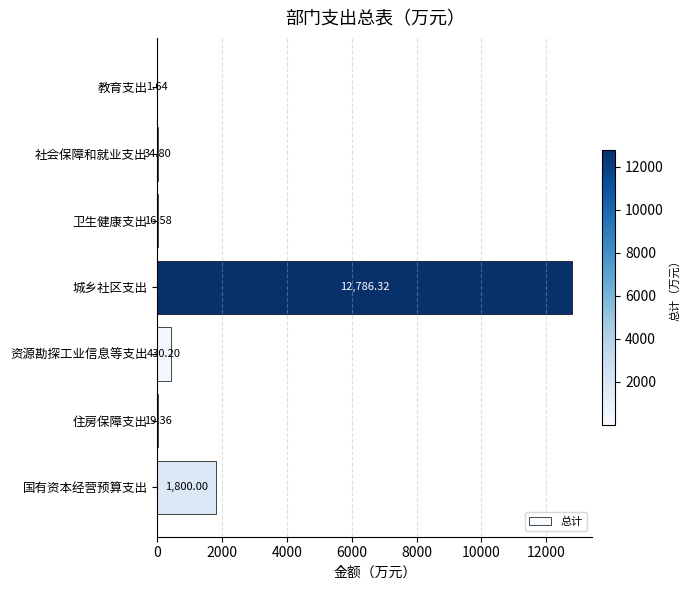

What is the sum of all values?

15088.9